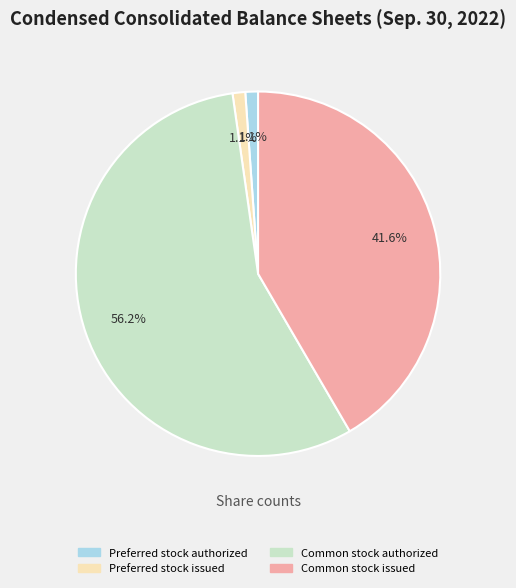

Is it true that Common stock issued is 42% of the pie?

True